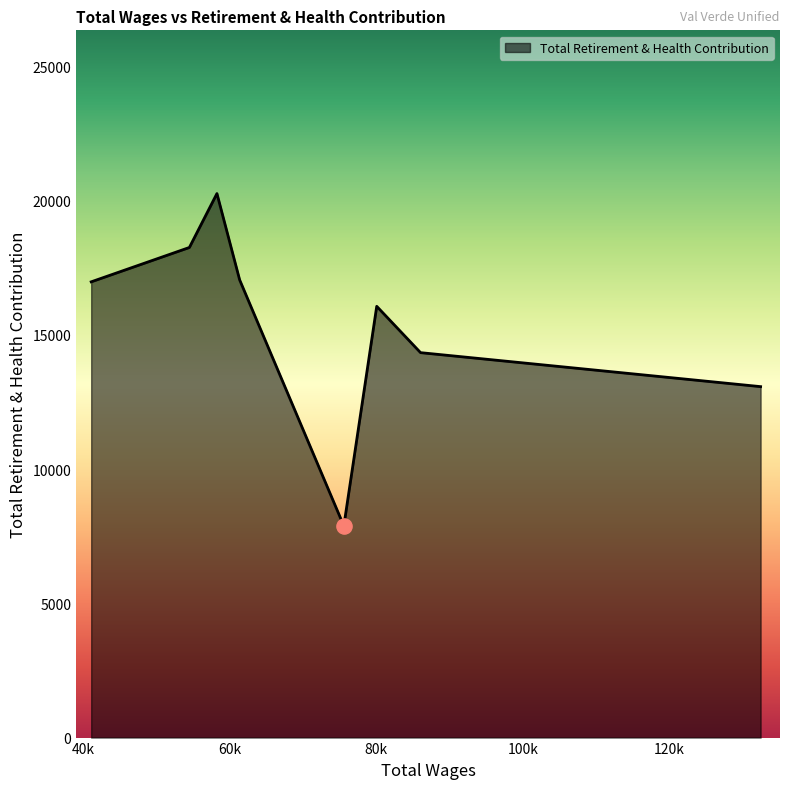

What is the smallest value displayed?

7886